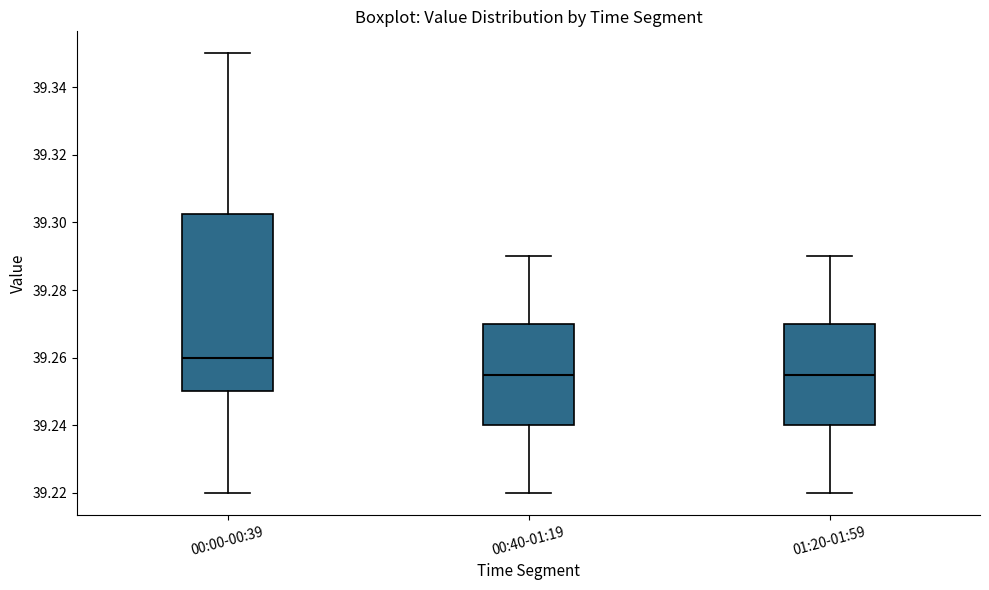

Where is the lower edge of the box for 00:40-01:19 on the y-axis? The values are not printed on the chart, so give them approximately, as read against the axis.

39.240